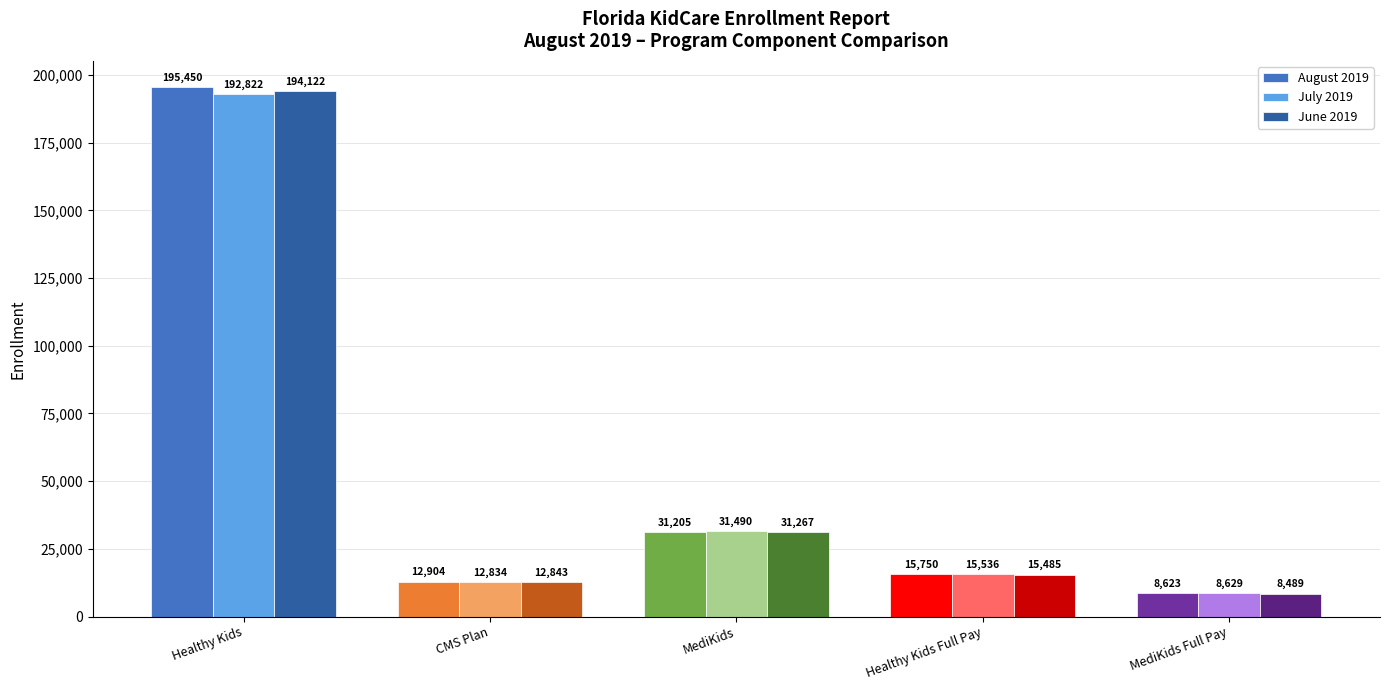

Where does the June 2019 series first go above 15485?

Healthy Kids